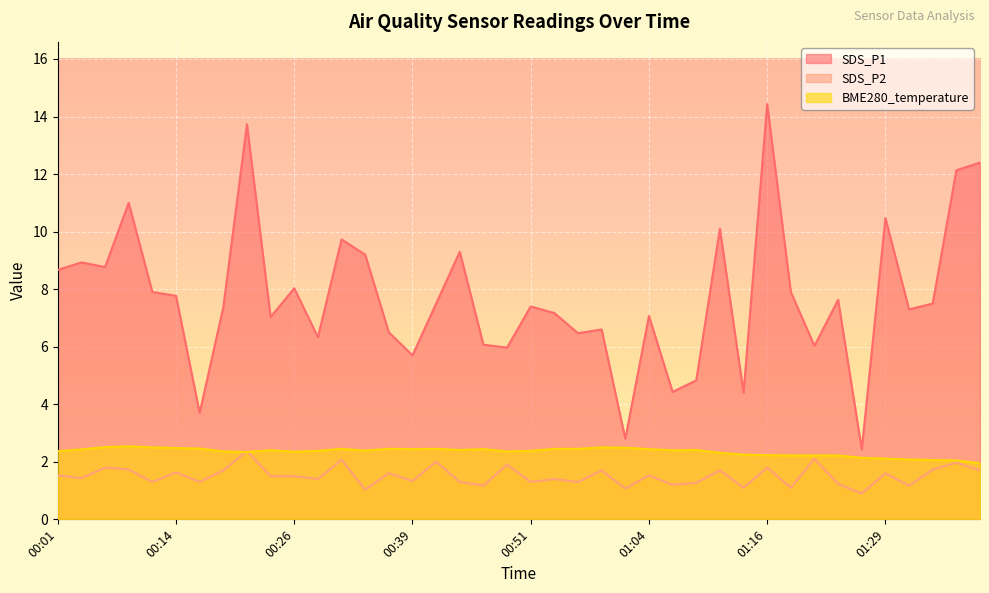

How many intersections are there between BME280_temperature and SDS_P2?

2